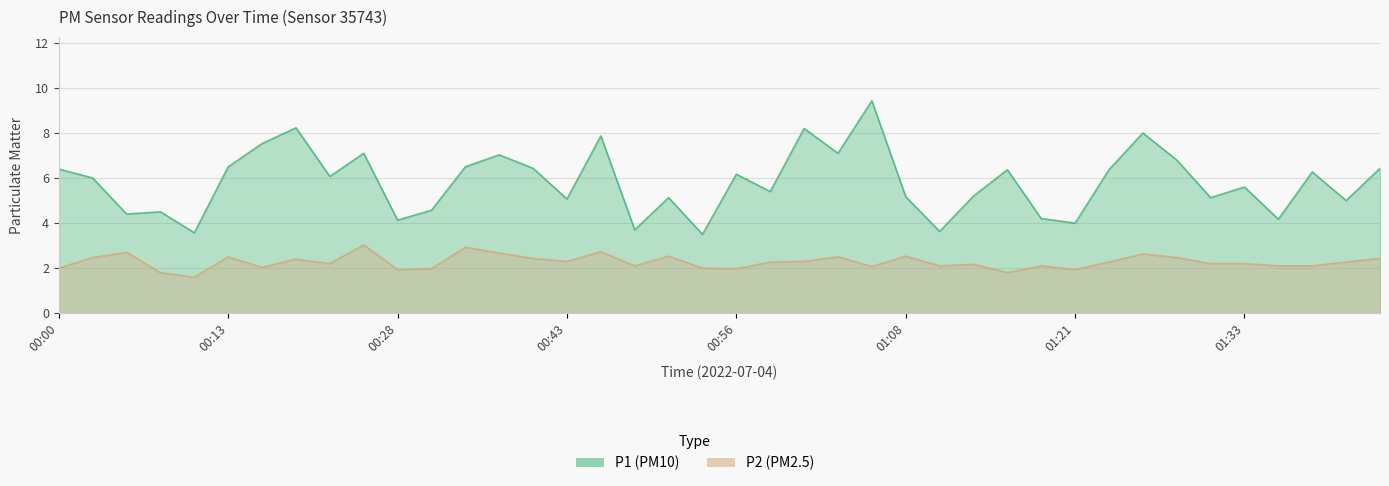

At which category is the sum across all series the highest?

01:06